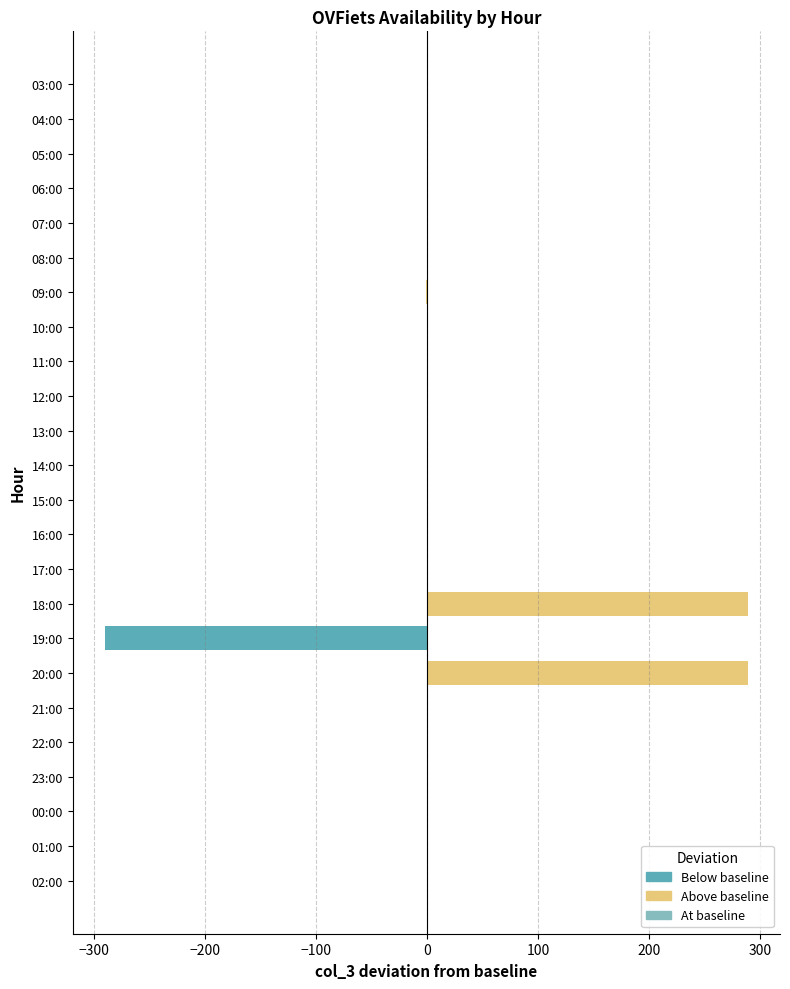

What is the sum of all values?

287